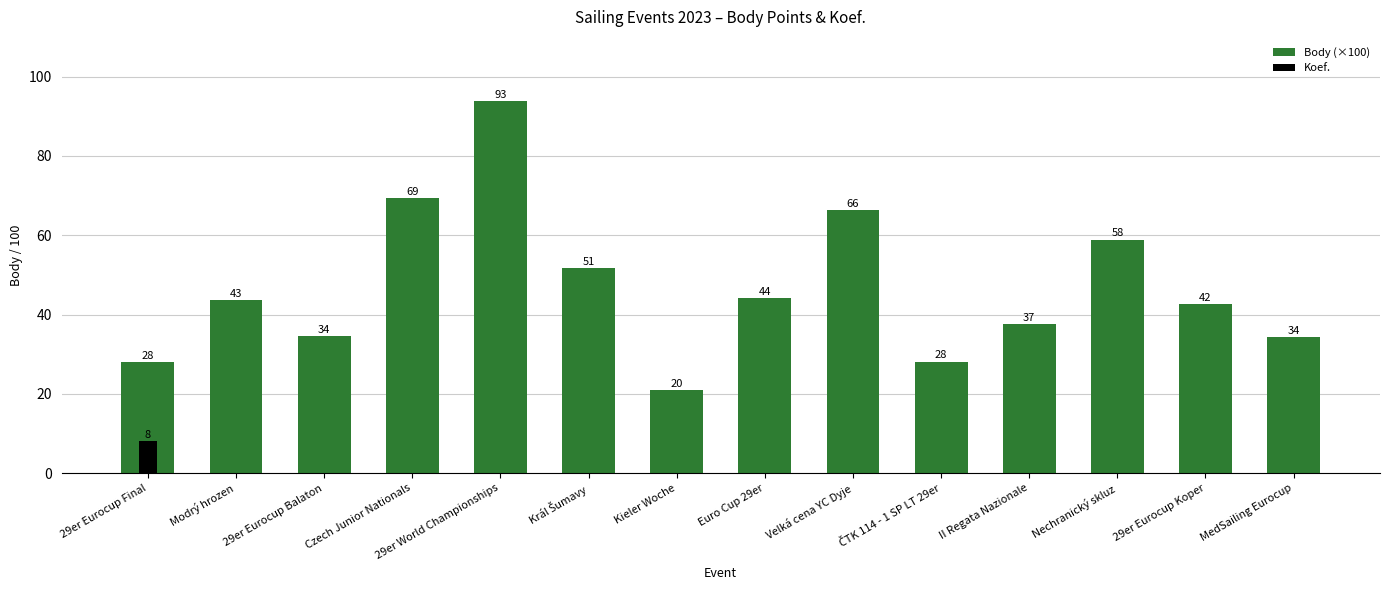

Reading right to left, list all the values displayed in this chart.

34.3	42.7	58.9	37.7	28.1	66.2	44.0	20.9	51.6	93.8	69.4	34.6	43.7	28.1